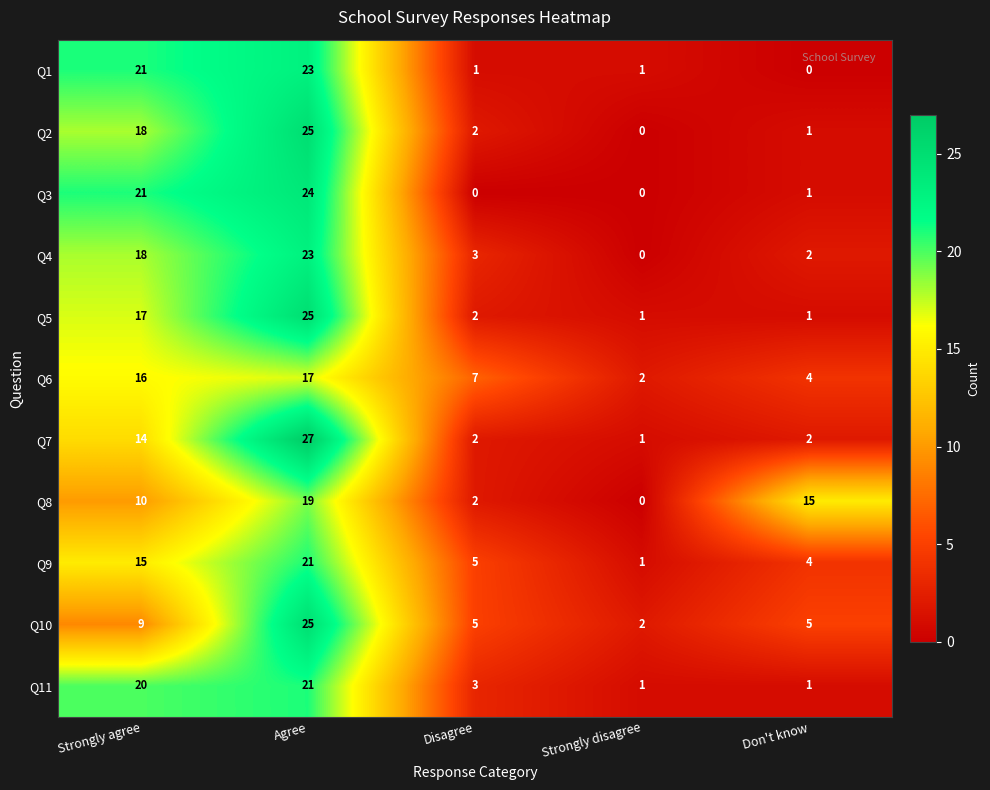

What is the sum of the Q7 values at Agree and Strongly disagree?

28